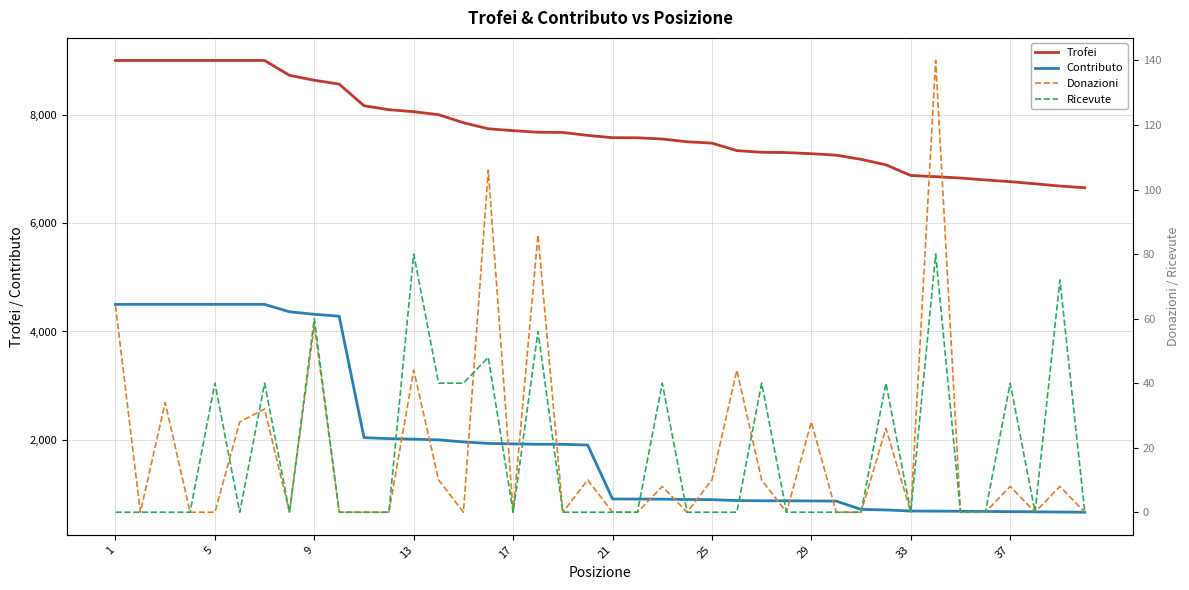

The value of Contributo at 33 is 352. True or false?

False